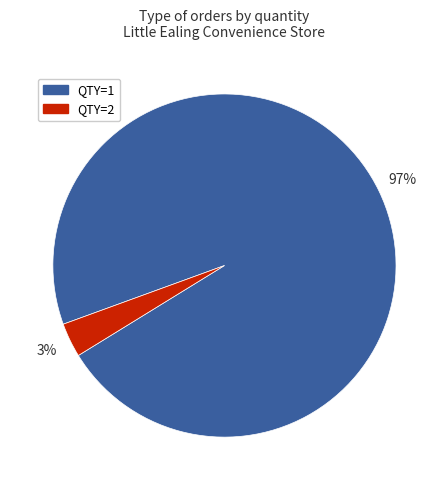

Is there a majority slice in this chart?

Yes